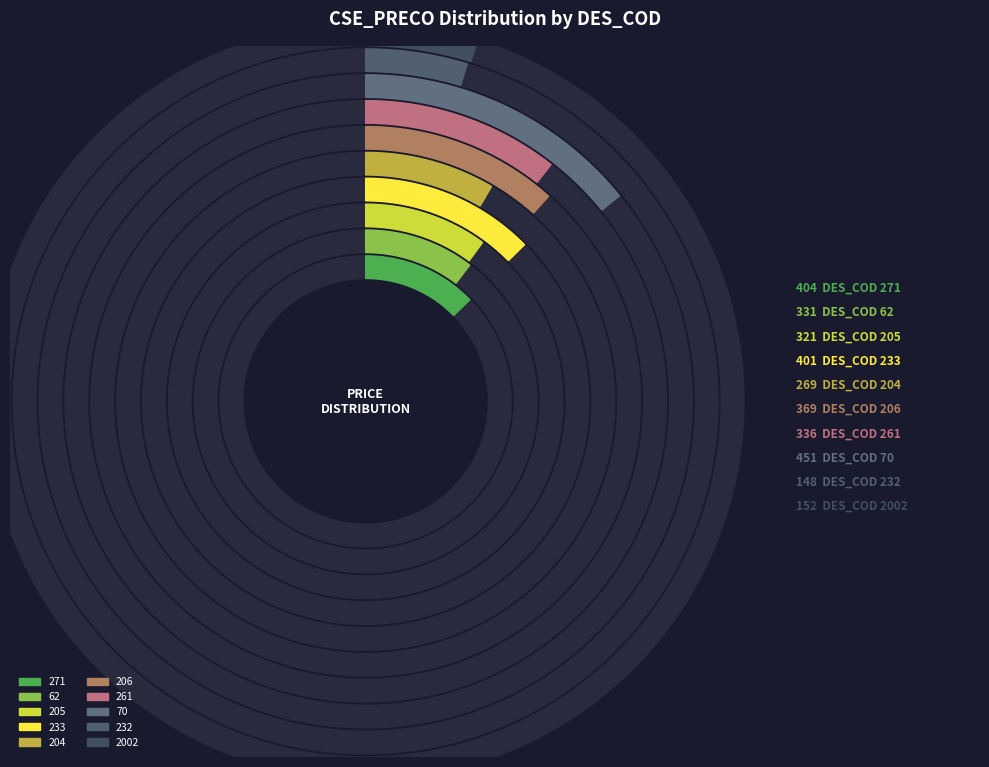

What is the ratio of the value at 2002 to the value at 271?

0.4